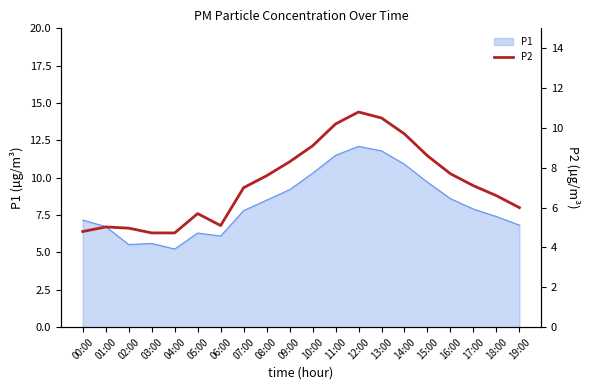

True or false: the data shows 12.5 at 16:00.

False